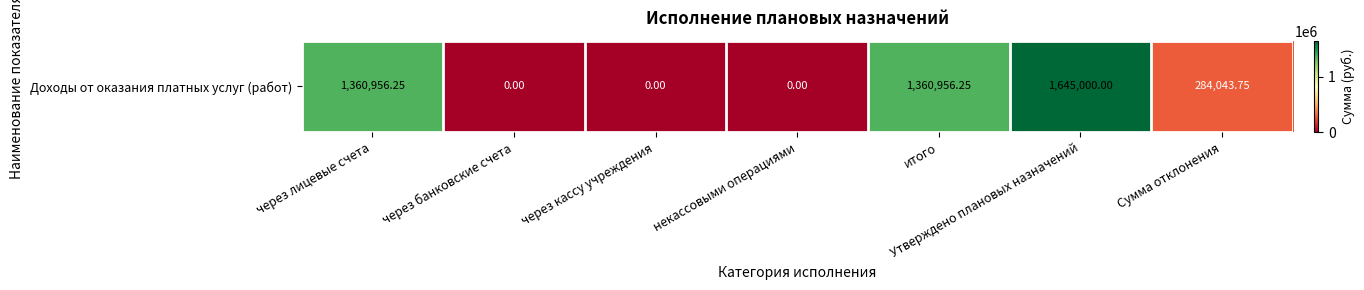

What is the average value?

664422.3